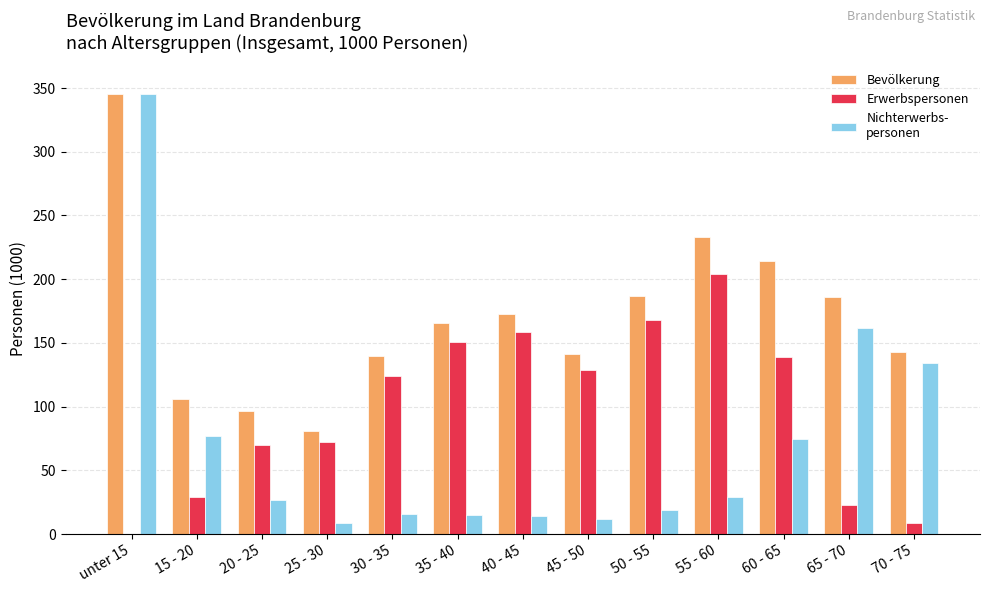

What is the total value across all series at 50 - 55?

374